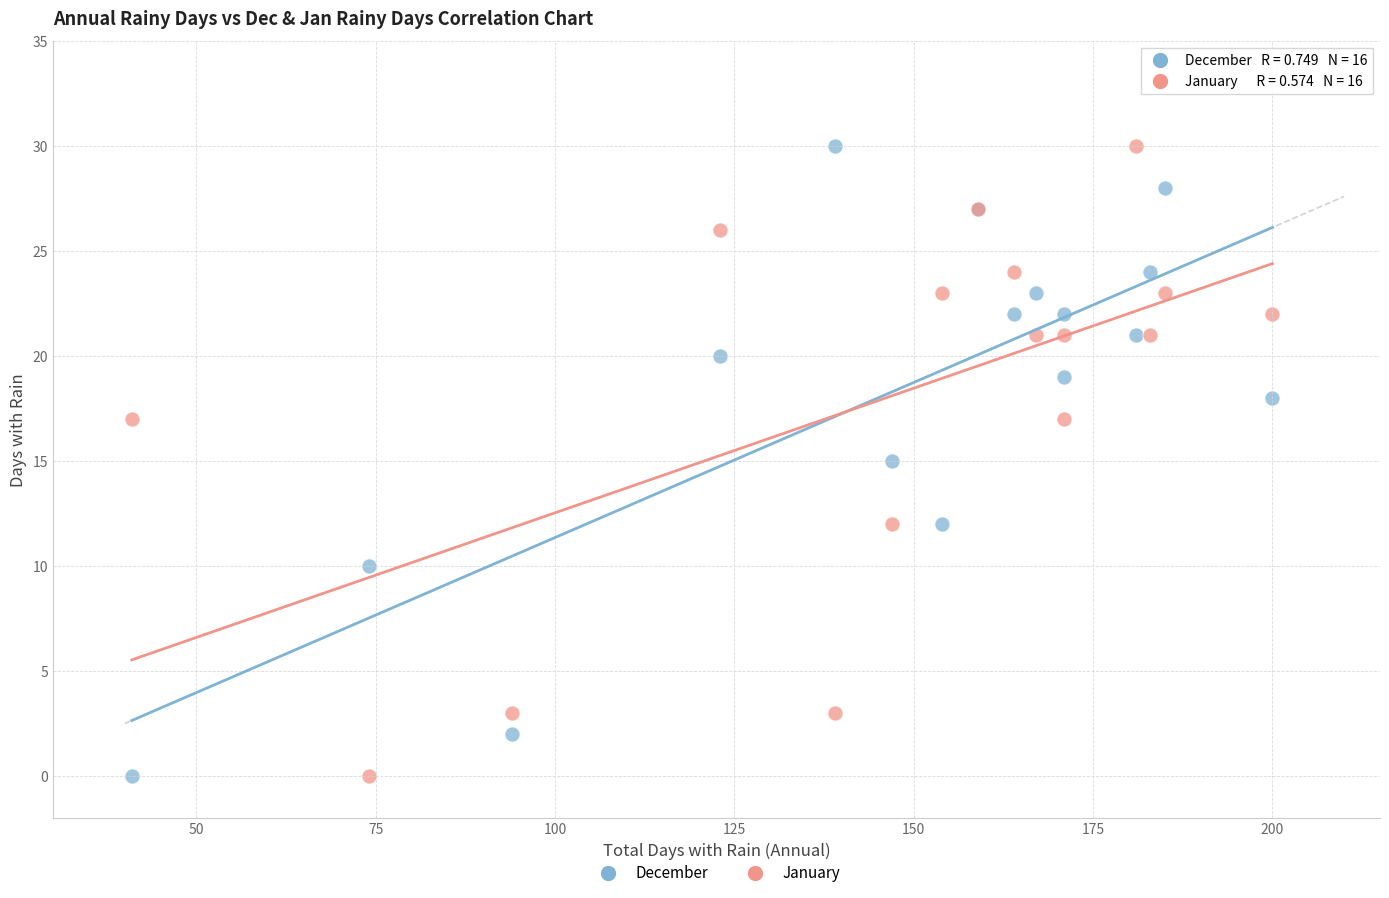

What is the X range (max minus min) for the scatter plot?

159